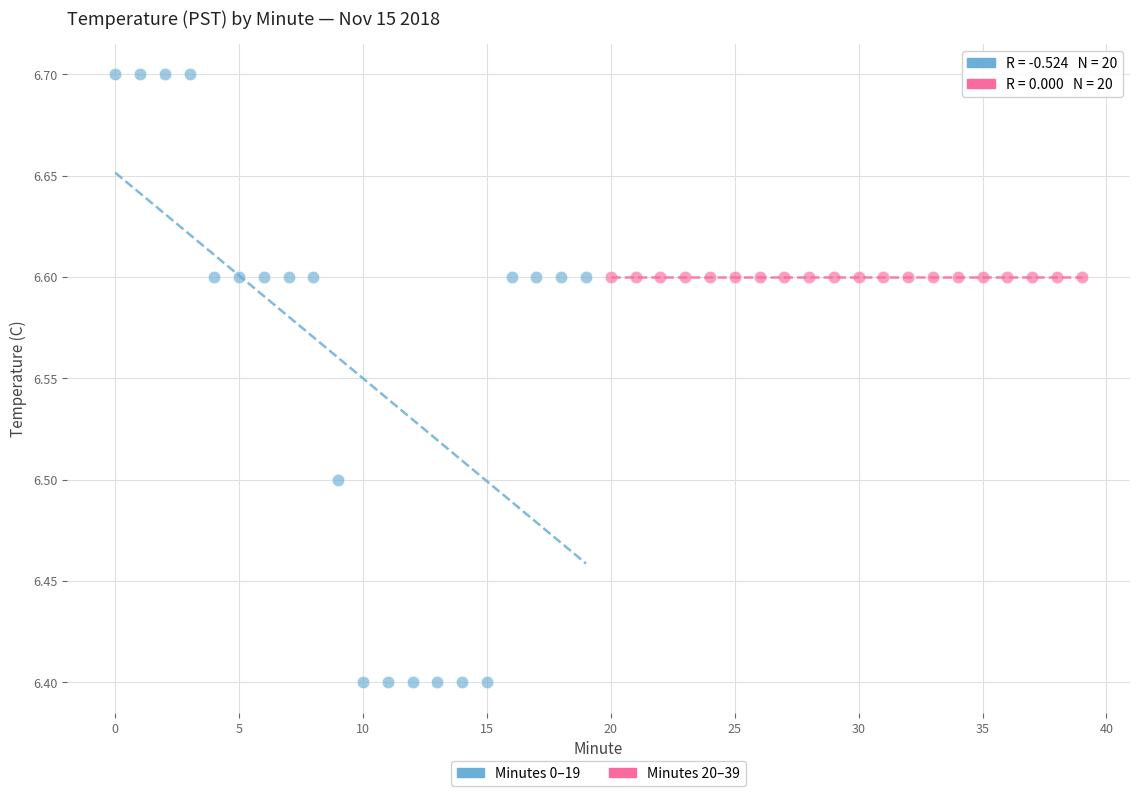

Which series contains the highest Y value?

Minutes 0–19